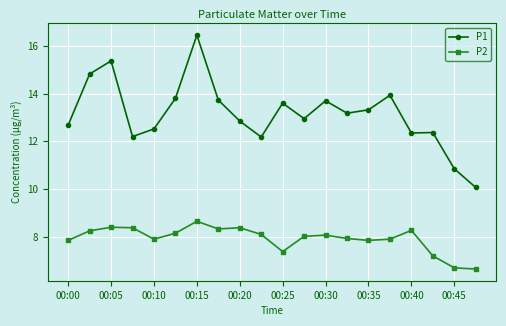

In P1, how many points are higher than both neighbors (excluding endpoints)?

6